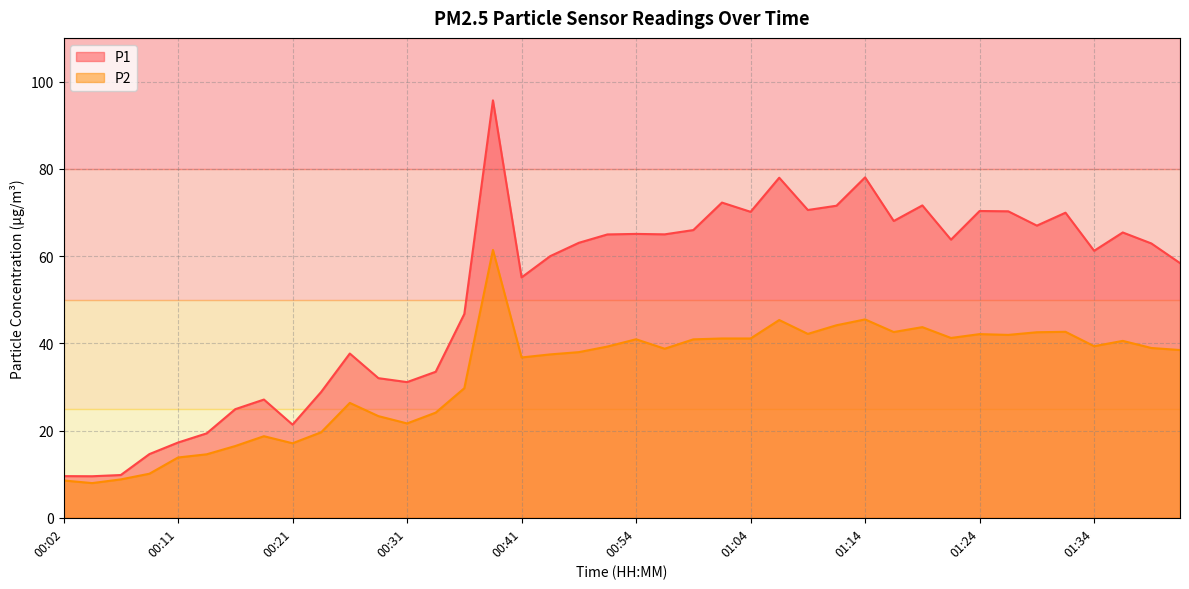

The value of P1 at 01:24 is 17.9. True or false?

False